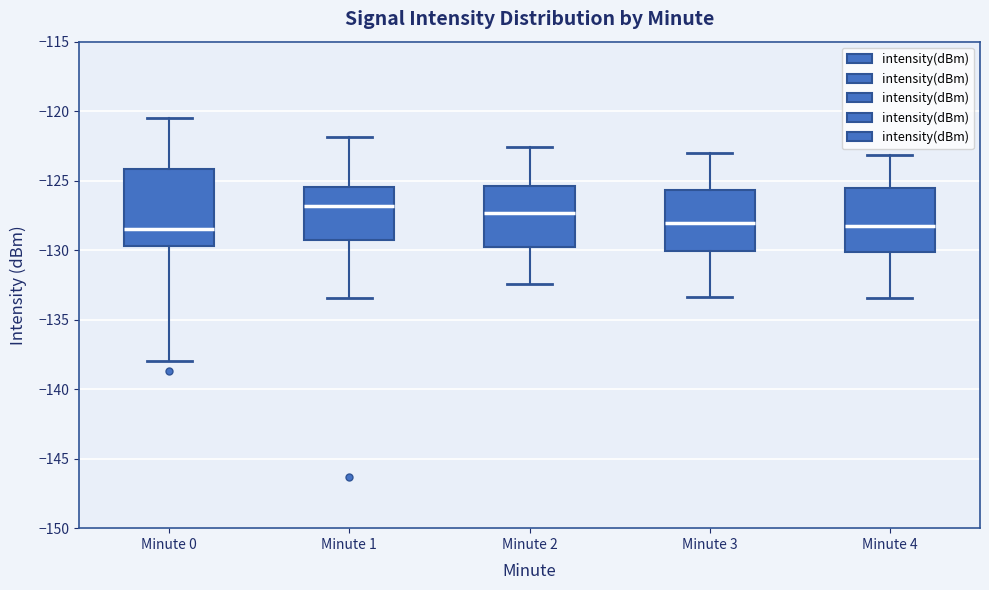

Reading left to right, read every box against the y-axis: the position of its median line, the range the box covers, and the ends of its whiskers. The values are not printed on the chart, so give them approximately, as read against the axis.

Minute 0: median -128.5, box -129.5 to -124.0, whiskers -138.0 to -120.5
Minute 1: median -127.0, box -129.5 to -125.5, whiskers -133.5 to -122.0
Minute 2: median -127.5, box -130.0 to -125.5, whiskers -132.5 to -122.5
Minute 3: median -128.0, box -130.0 to -125.5, whiskers -133.5 to -123.0
Minute 4: median -128.5, box -130.0 to -125.5, whiskers -133.5 to -123.0